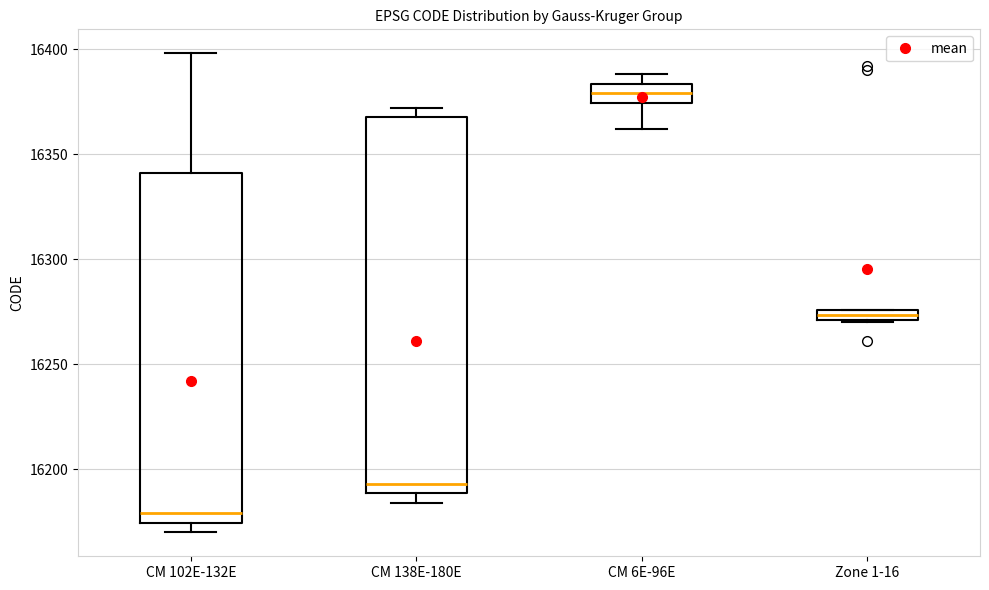

Comparing the boxes themselves (not the whiskers), which one is the tallest?

CM 138E-180E